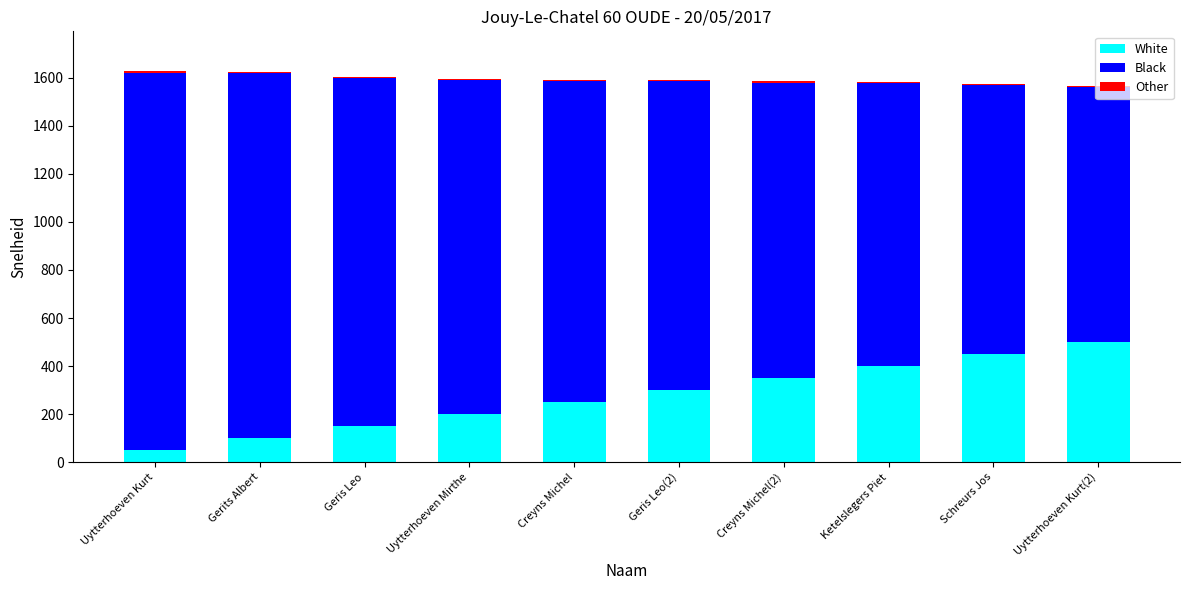

What is the sum of the White values at Uytterhoeven Kurt(2) and Geris Leo?

650.0